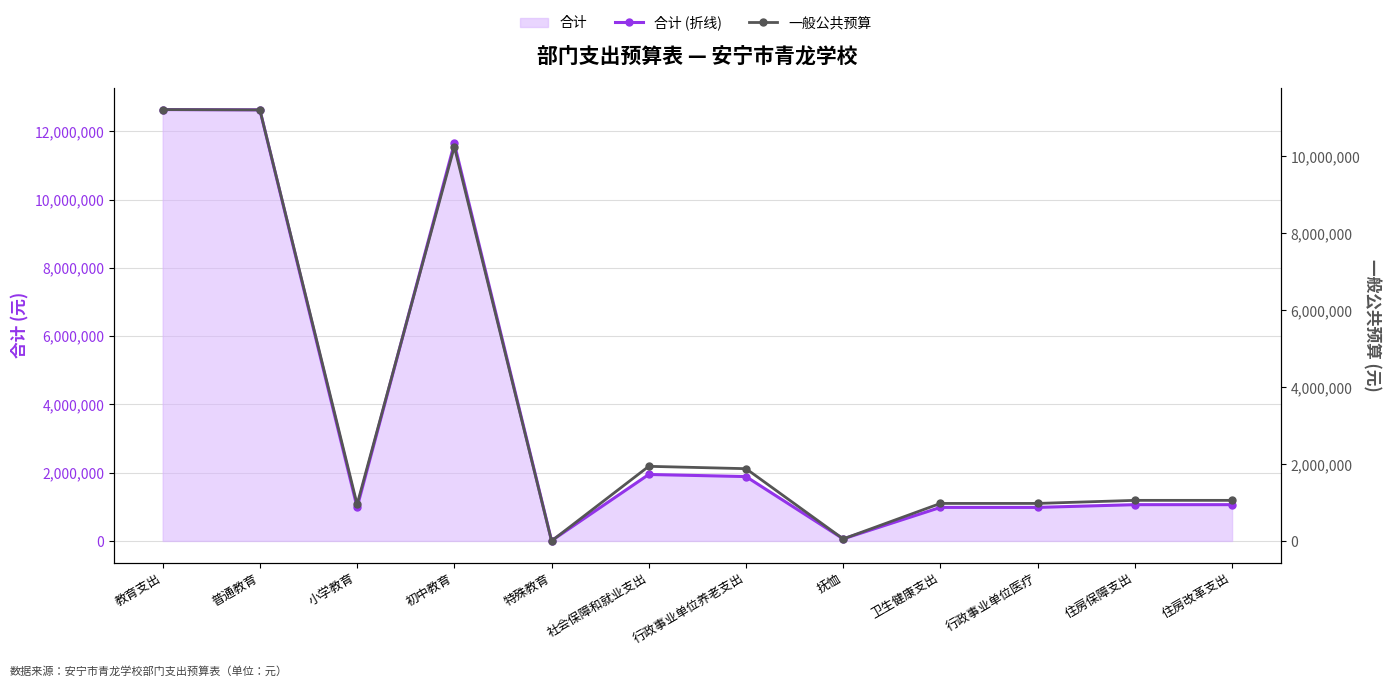

What is the difference between the maximum and minimum values in the 一般公共预算 series?

11210574.0